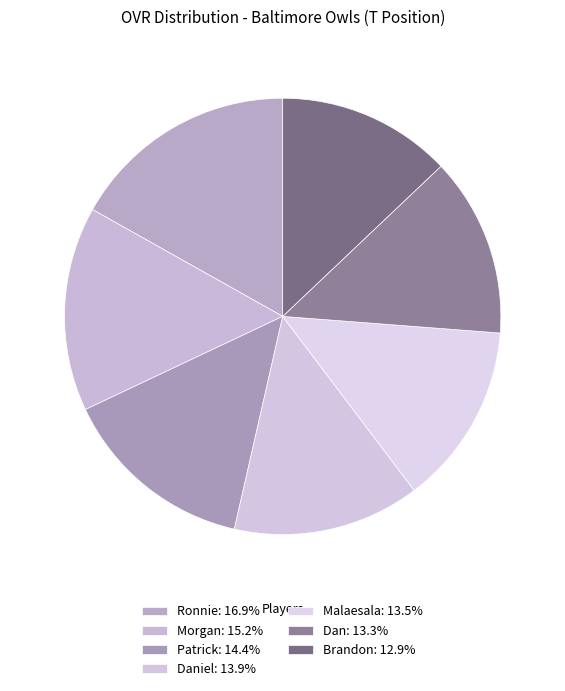

Which category has the biggest portion of the pie?

Ronnie